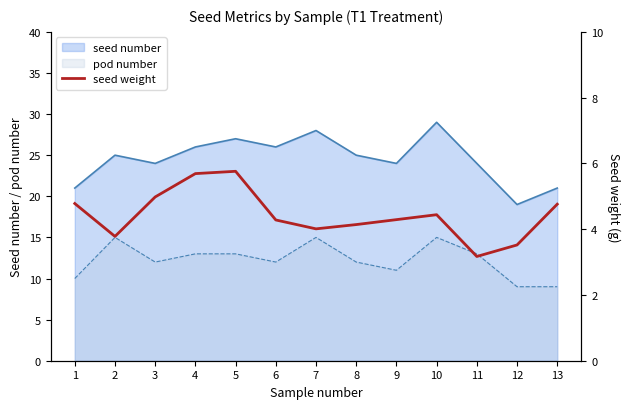

True or false: pod number and seed number intersect in this chart.

False